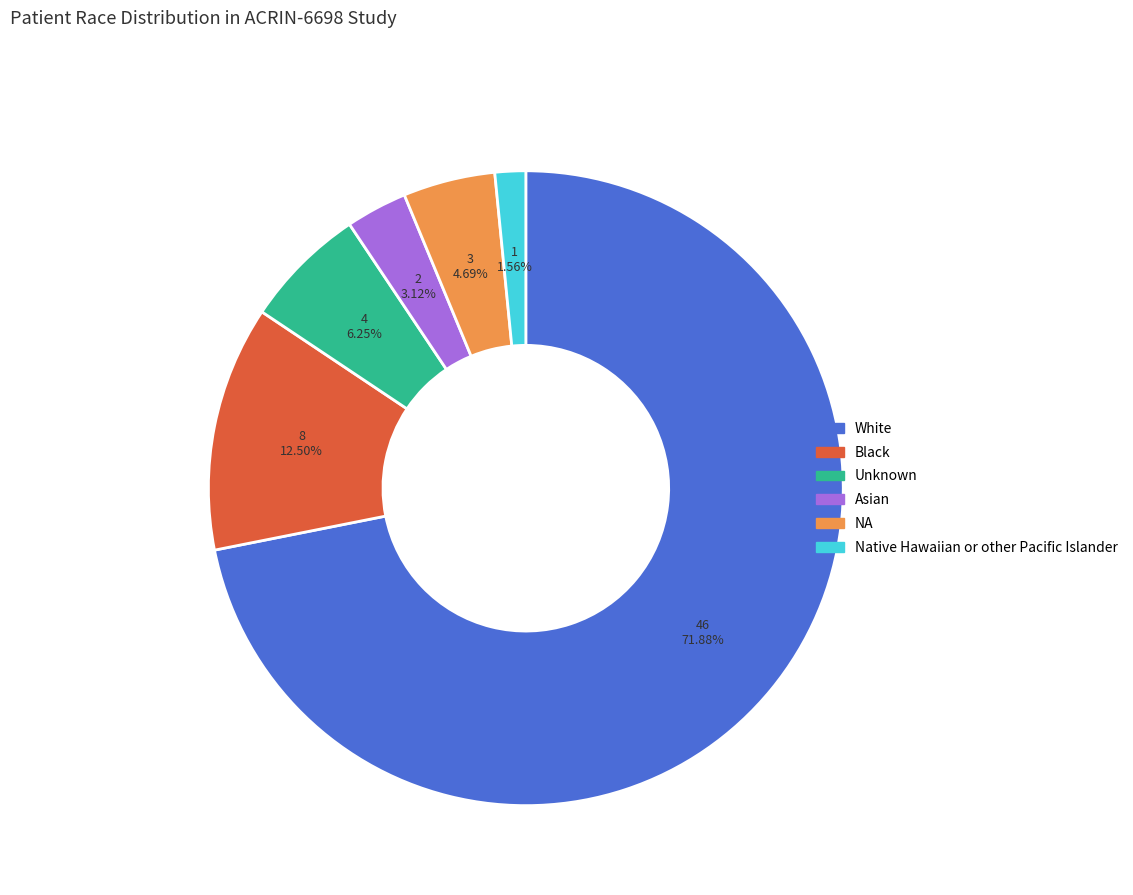

What is the largest slice in the pie chart?

White